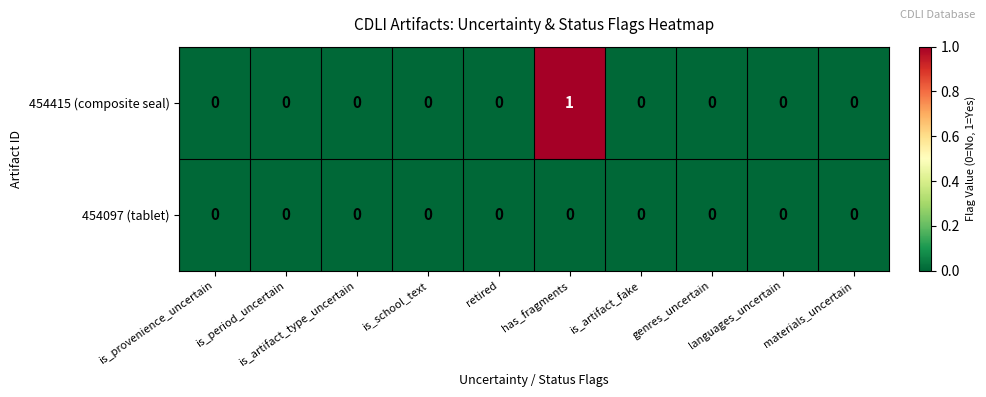

Rank the series by their maximum value, from highest to lowest.

454415 (composite seal), 454097 (tablet)